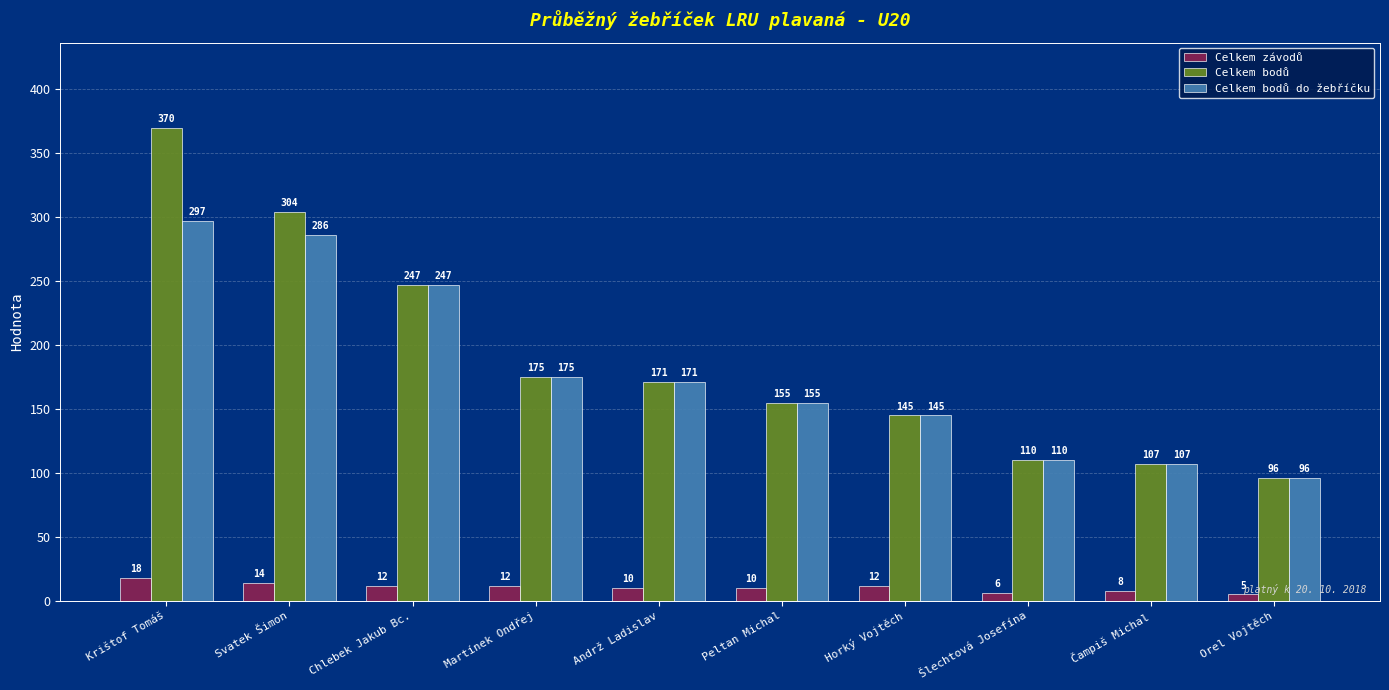

How many bars are there in each group?

3